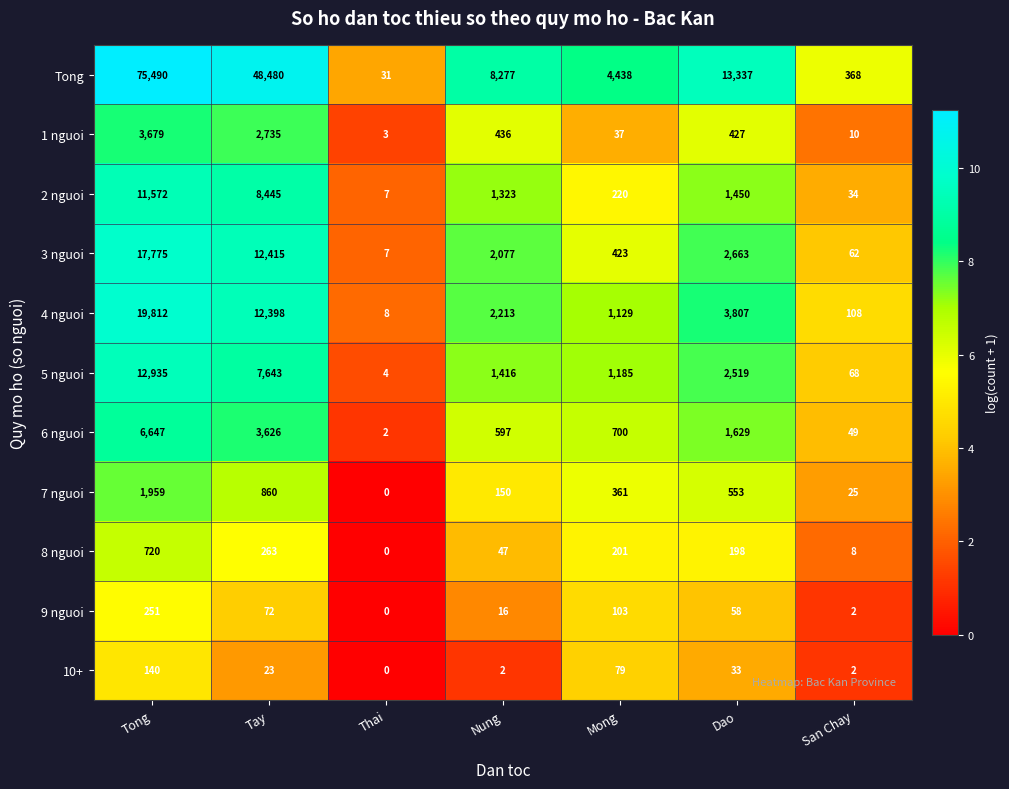

True or false: 1 nguoi has a value of 63 at Mong.

False